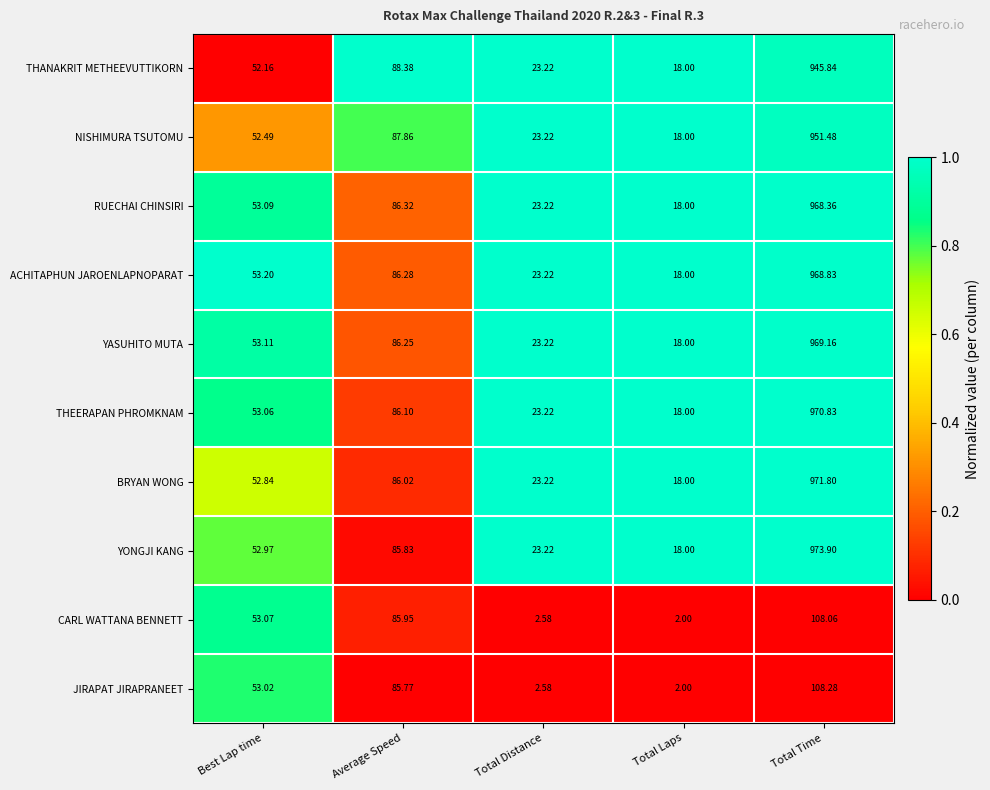

Rank the series at Total Time from lowest to highest value.

CARL WATTANA BENNETT, JIRAPAT JIRAPRANEET, THANAKRIT METHEEVUTTIKORN, NISHIMURA TSUTOMU, RUECHAI CHINSIRI, ACHITAPHUN JAROENLAPNOPARAT, YASUHITO MUTA, THEERAPAN PHROMKNAM, BRYAN WONG, YONGJI KANG